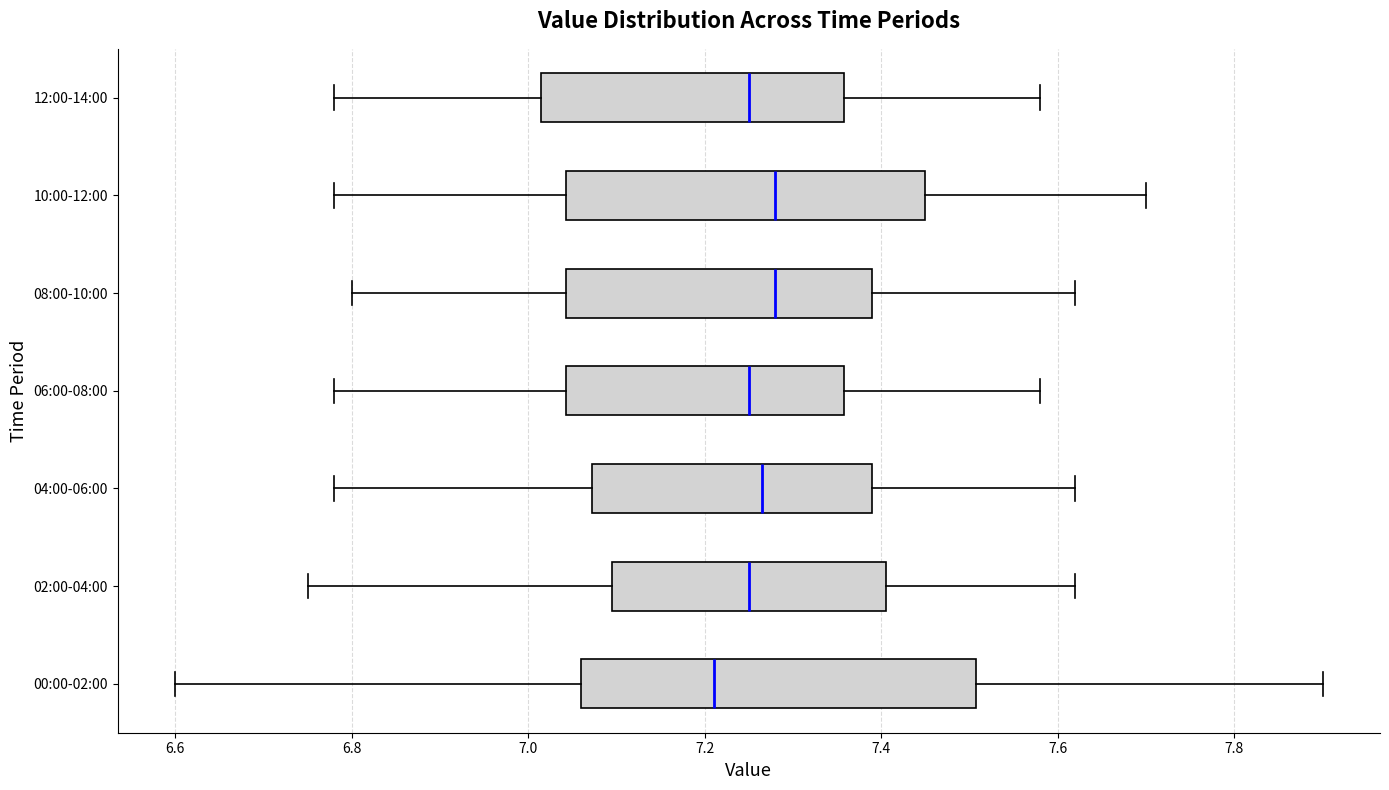

Which box's median line is the furthest to the left?

00:00-02:00